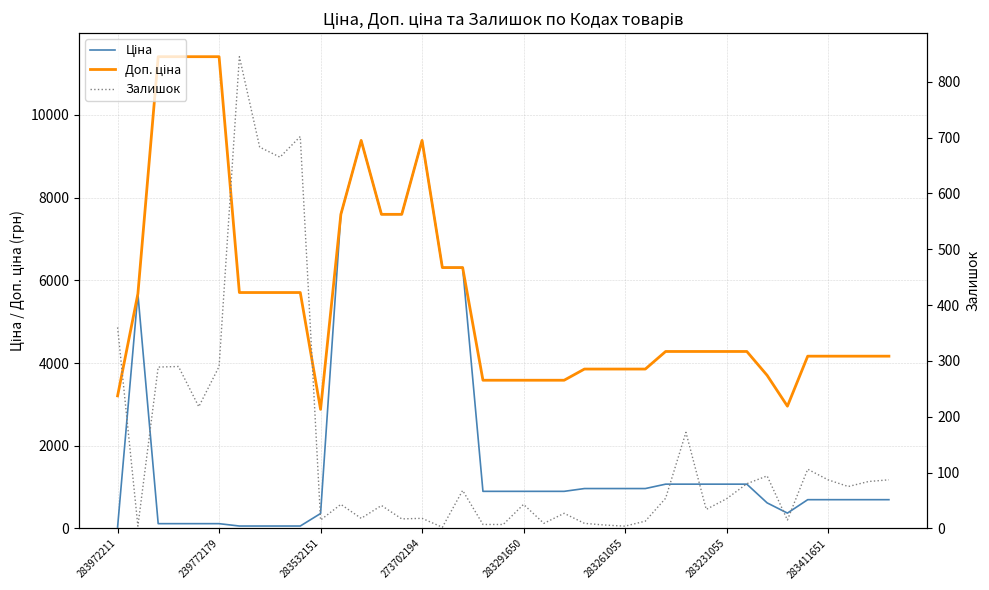

What is the average value of the Залишок series?

144.5